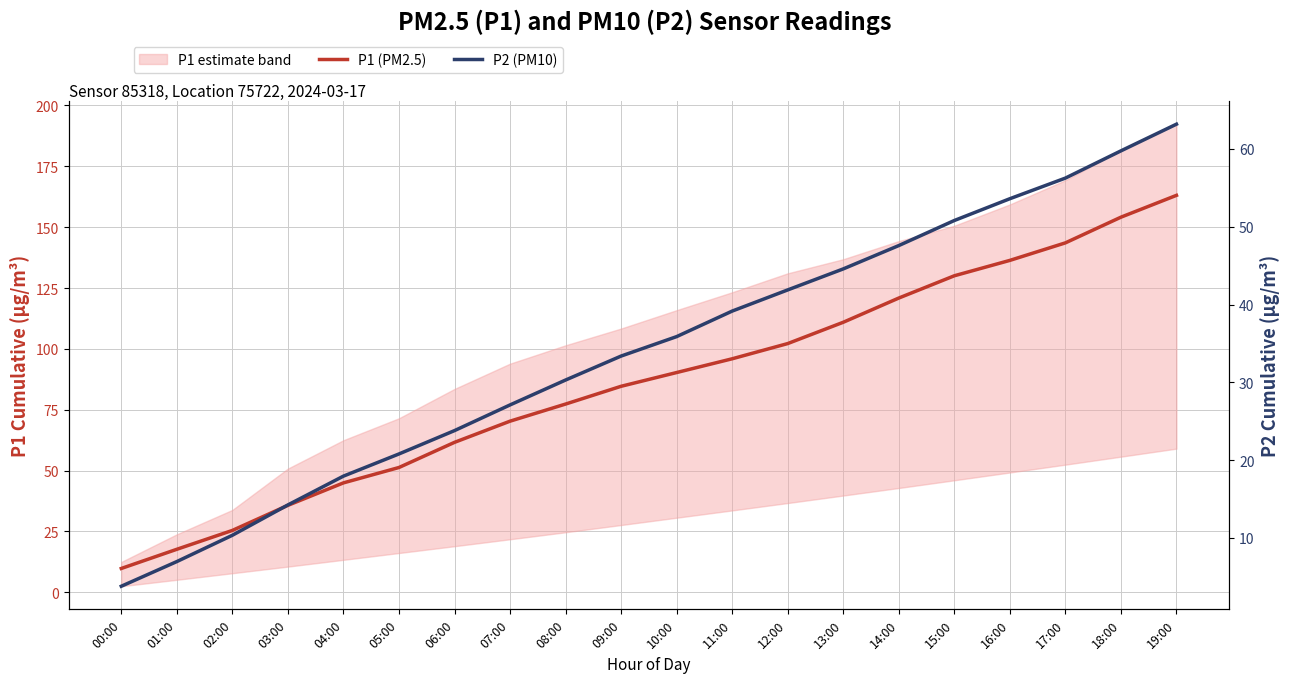

List the labels in order of P2 (PM10) value, smallest first.

00:00, 01:00, 02:00, 03:00, 04:00, 05:00, 06:00, 07:00, 08:00, 09:00, 10:00, 11:00, 12:00, 13:00, 14:00, 15:00, 16:00, 17:00, 18:00, 19:00